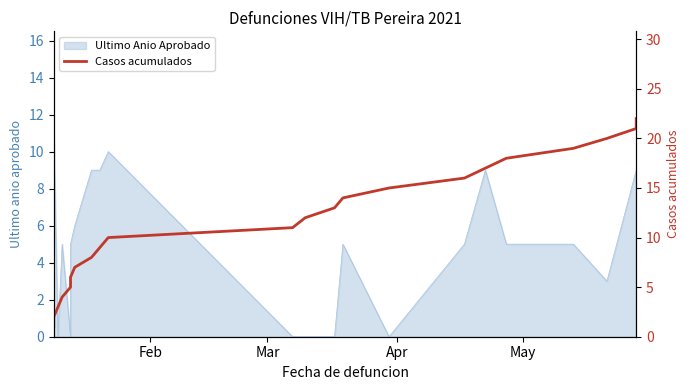

How many lines are shown in the chart?

1